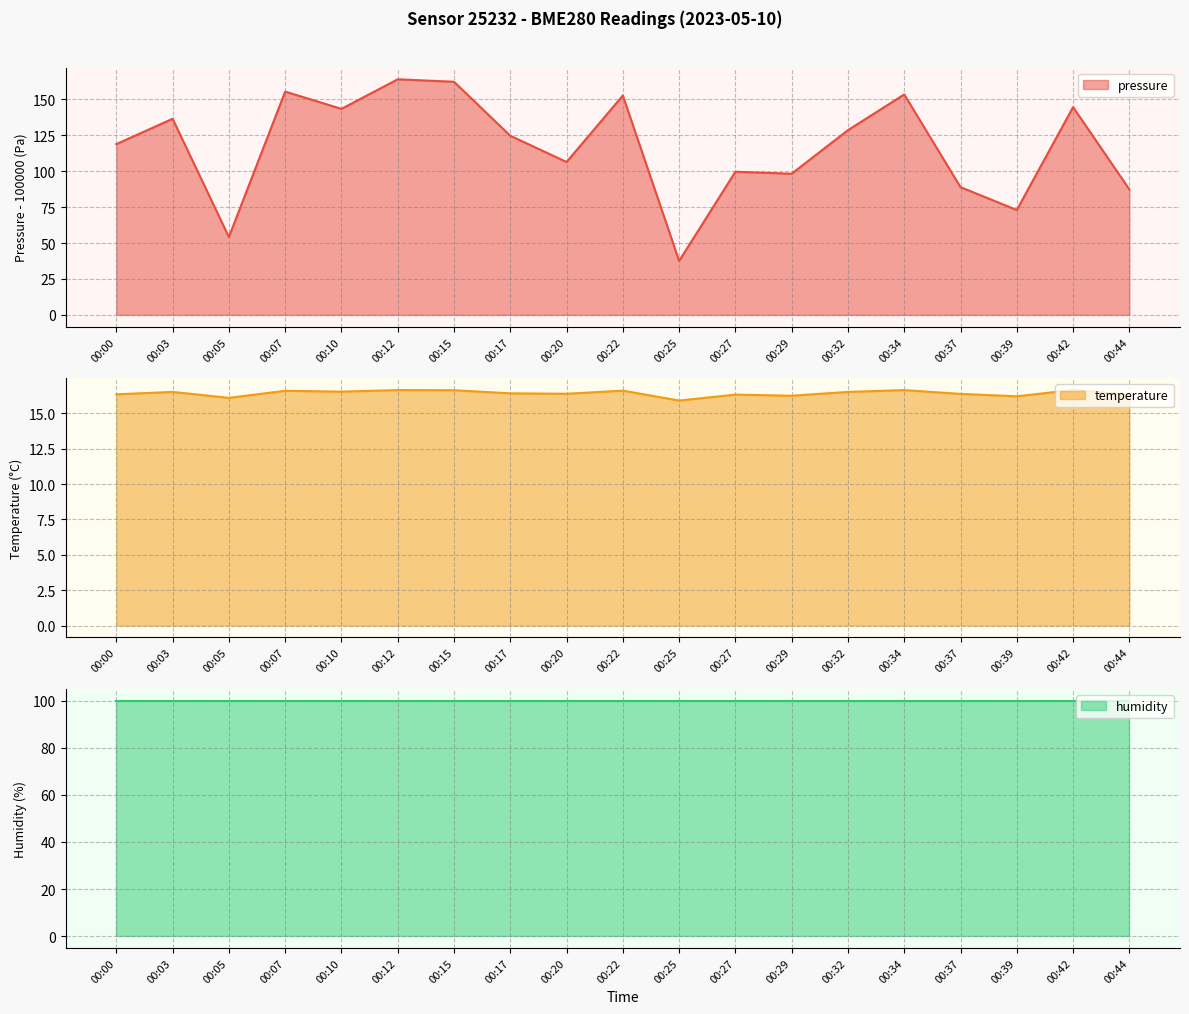

Is it true that pressure equals 136.5 at 00:03?

True